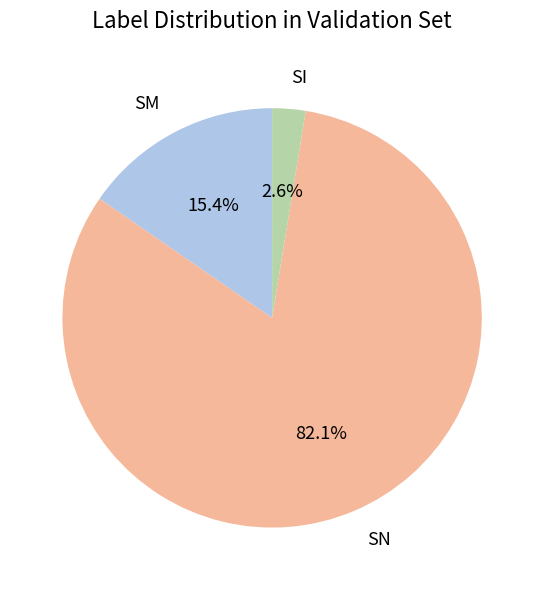

Which category accounts for the majority?

SN